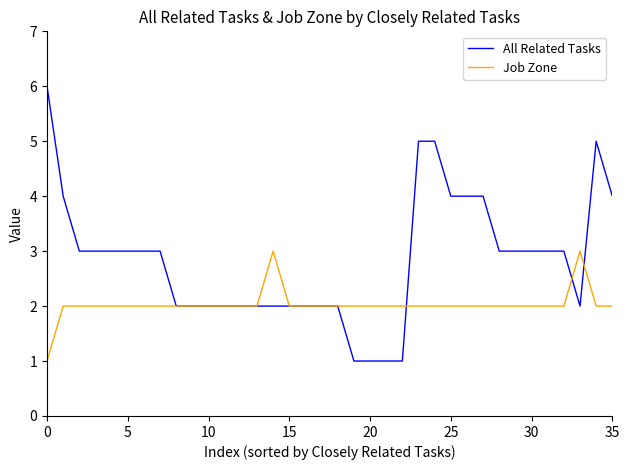

Which series has the widest spread of values?

All Related Tasks